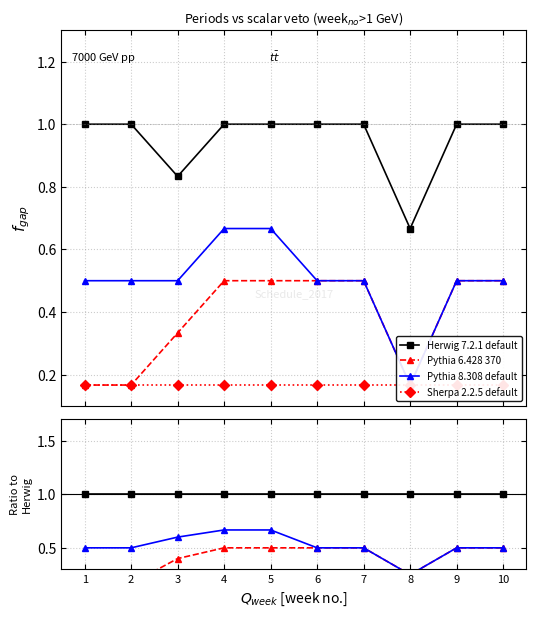

What are all the series names shown in the legend?

Herwig 7.2.1 default, Pythia 6.428 370, Pythia 8.308 default, Sherpa 2.2.5 default